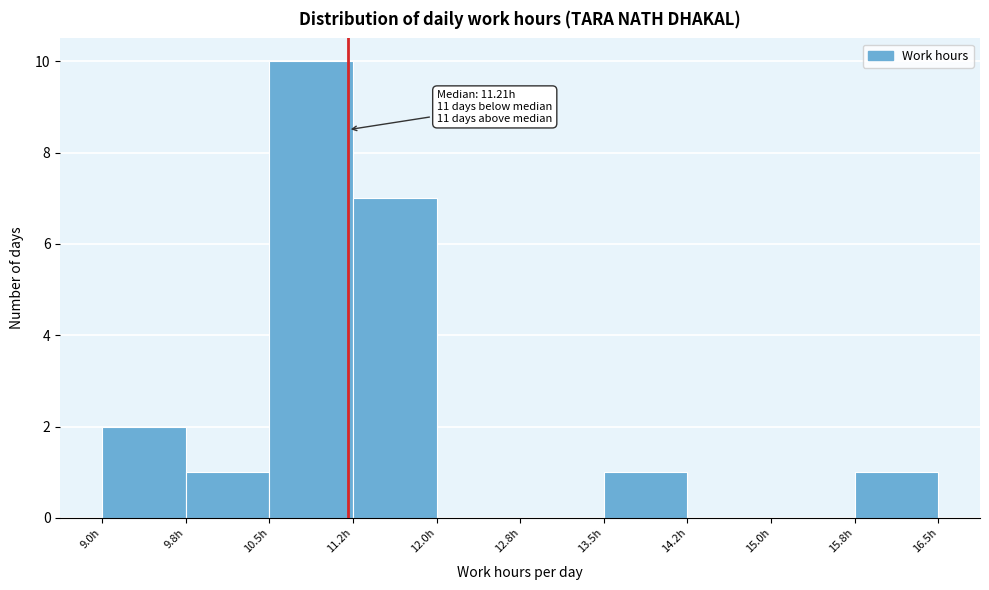

Over which range of the x-axis is the bar tallest?

10.50 to 11.25